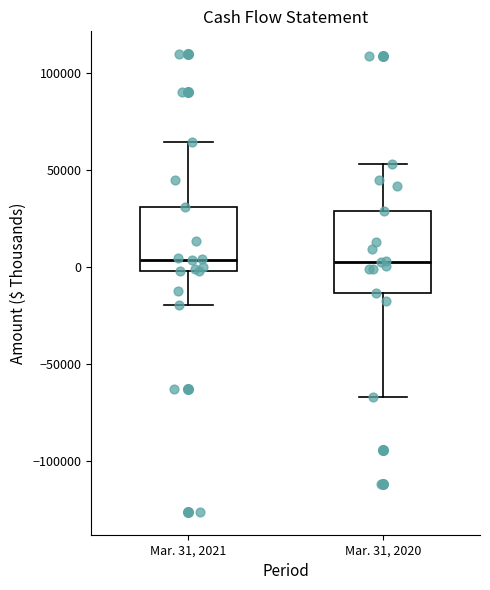

Reading left to right, read every box against the y-axis: the position of its median line, the range the box covers, and the ends of its whiskers. The values are not printed on the chart, so give them approximately, as read against the axis.

Mar. 31, 2021: median 5000, box 0 to 30000, whiskers -20000 to 65000
Mar. 31, 2020: median 5000, box -15000 to 30000, whiskers -65000 to 55000